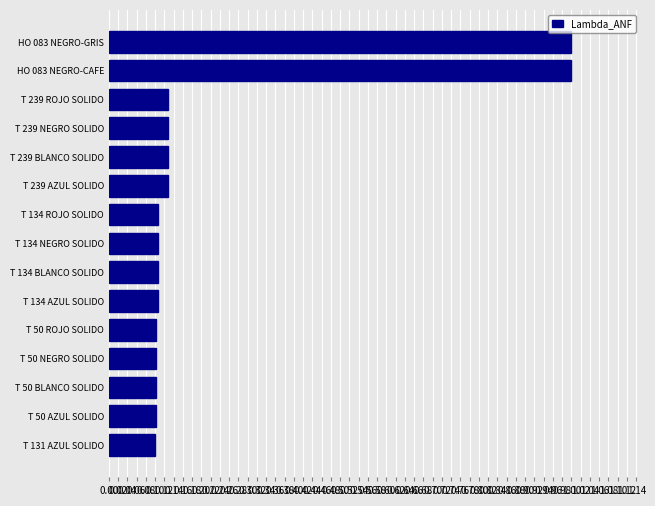

How many bars are there in total?

15